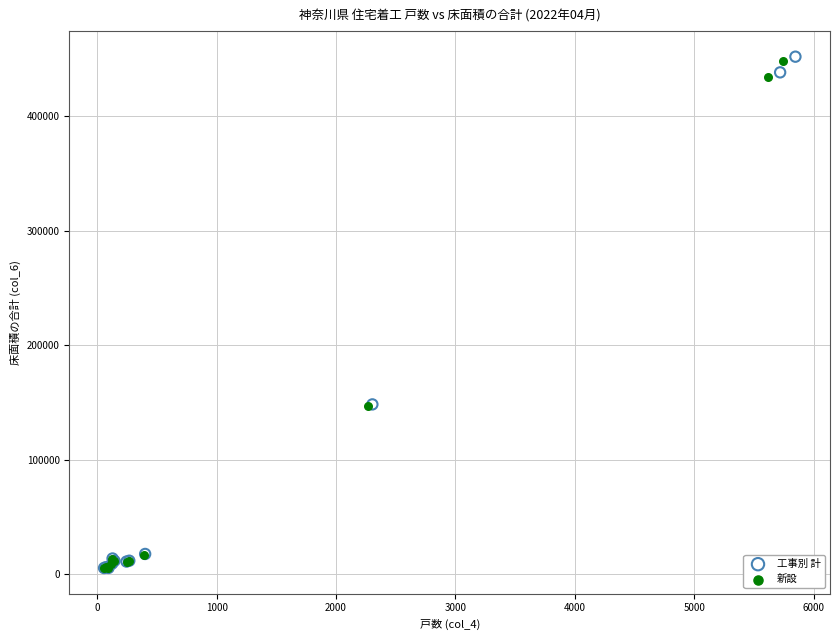

What are all the series names shown in the legend?

工事別 計, 新設